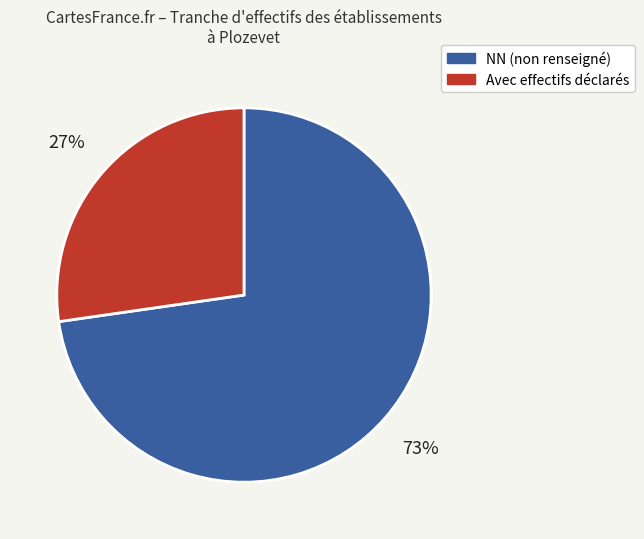

To the nearest percent, what is the average slice percentage?

50%